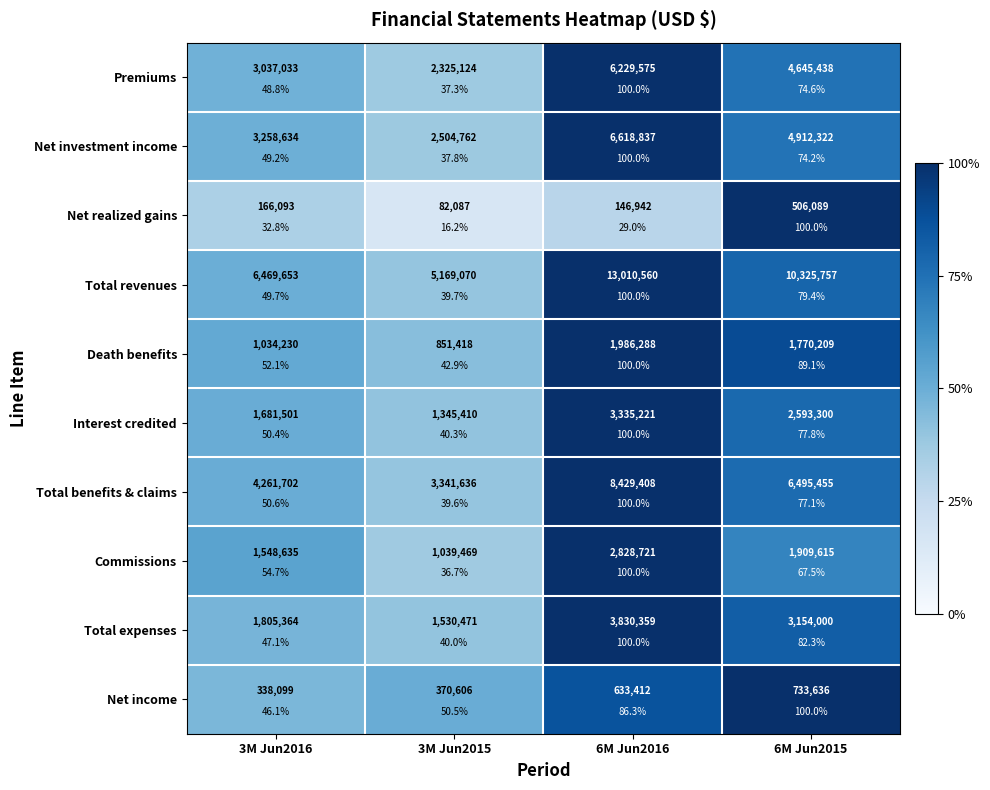

True or false: Commissions has a value of 0.4 at 6M Jun2016.

False